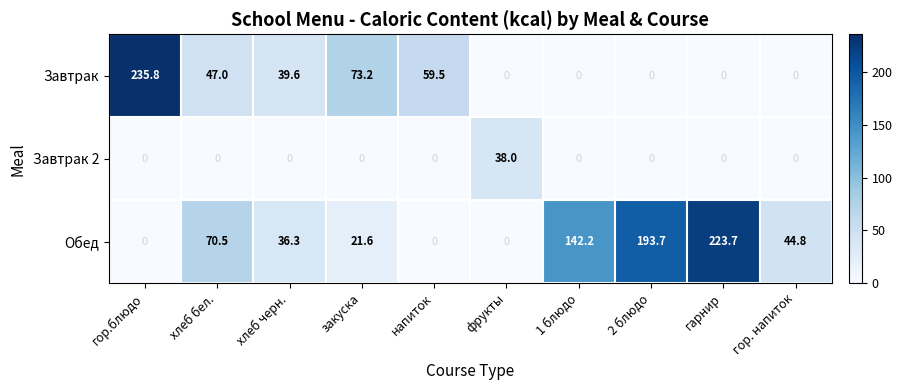

What is the highest value of the Завтрак series?

235.8